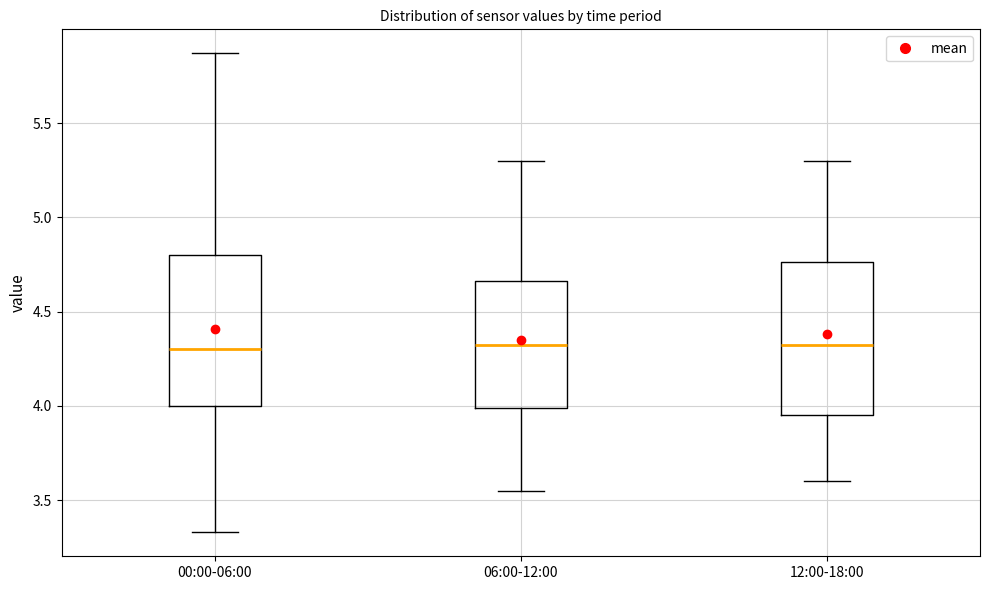

Where is the lower edge of the box for 00:00-06:00 on the y-axis? The values are not printed on the chart, so give them approximately, as read against the axis.

4.00